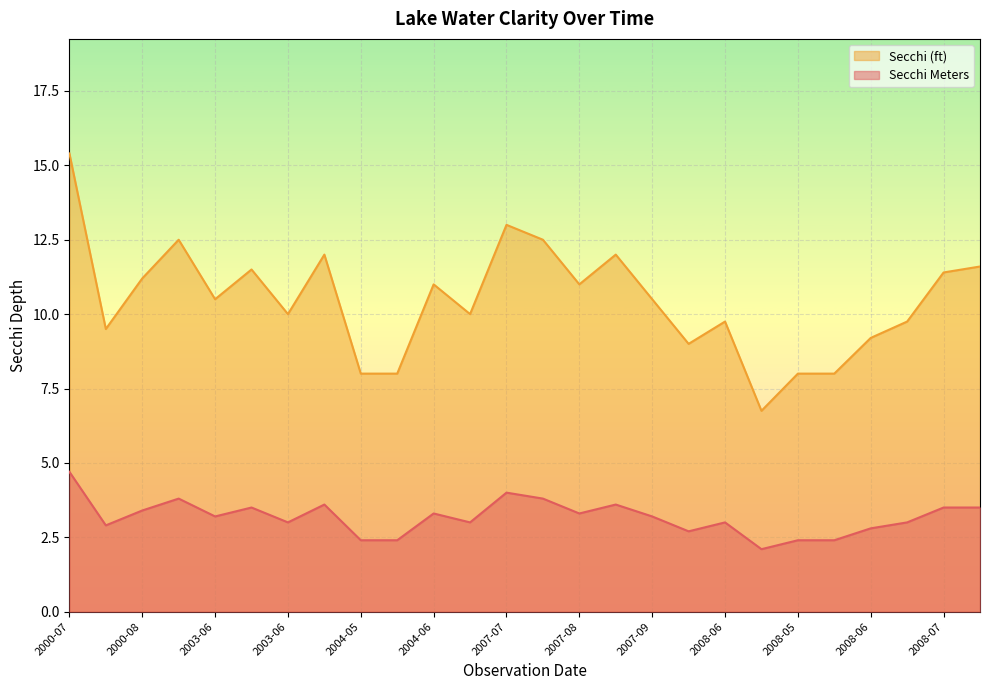

Which label corresponds to the largest value in the chart?

2000-07